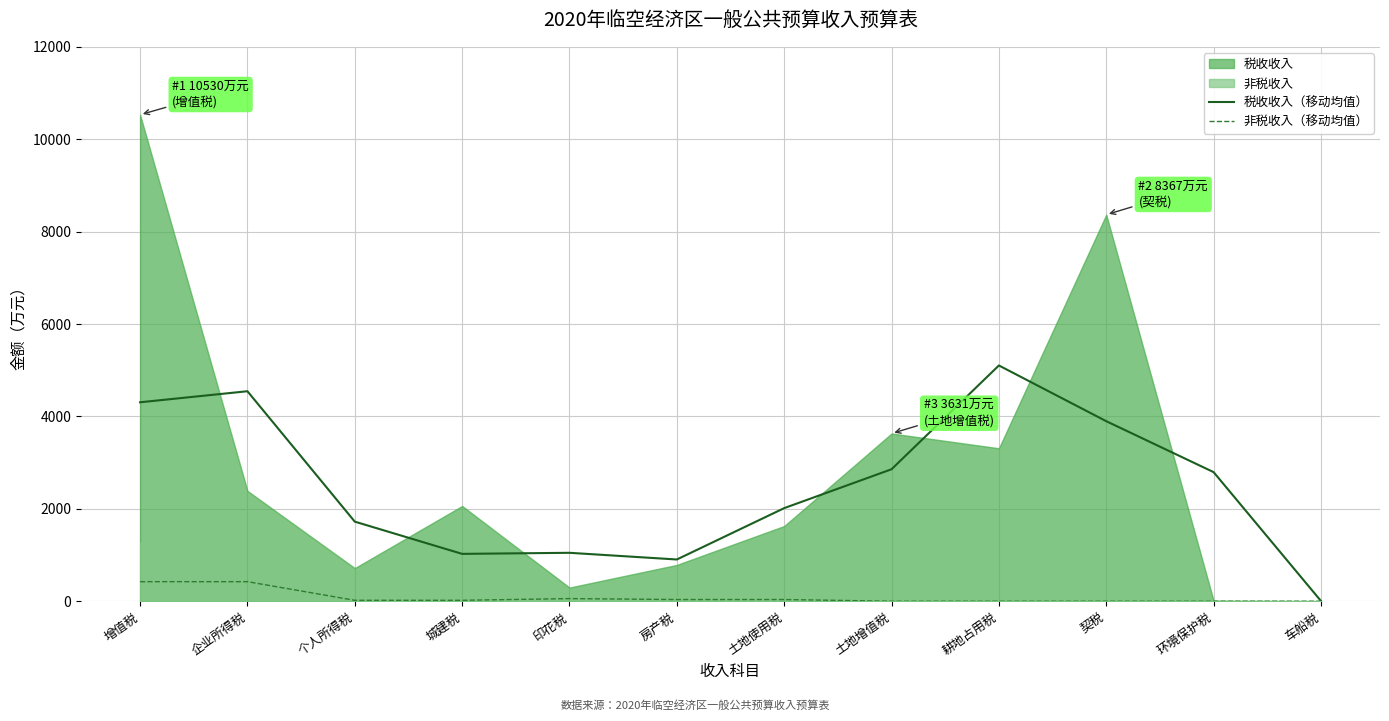

Is the value of 非税收入（移动均值） at 土地增值税 greater than the value of 税收收入（移动均值） at 土地增值税?

No